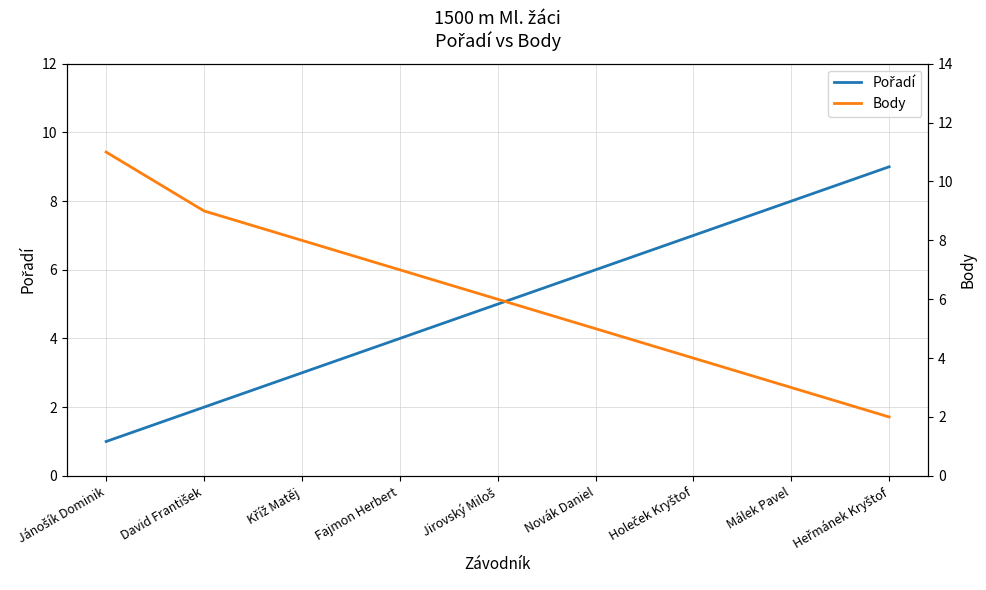

Is this an area chart (filled region under the line)?

No